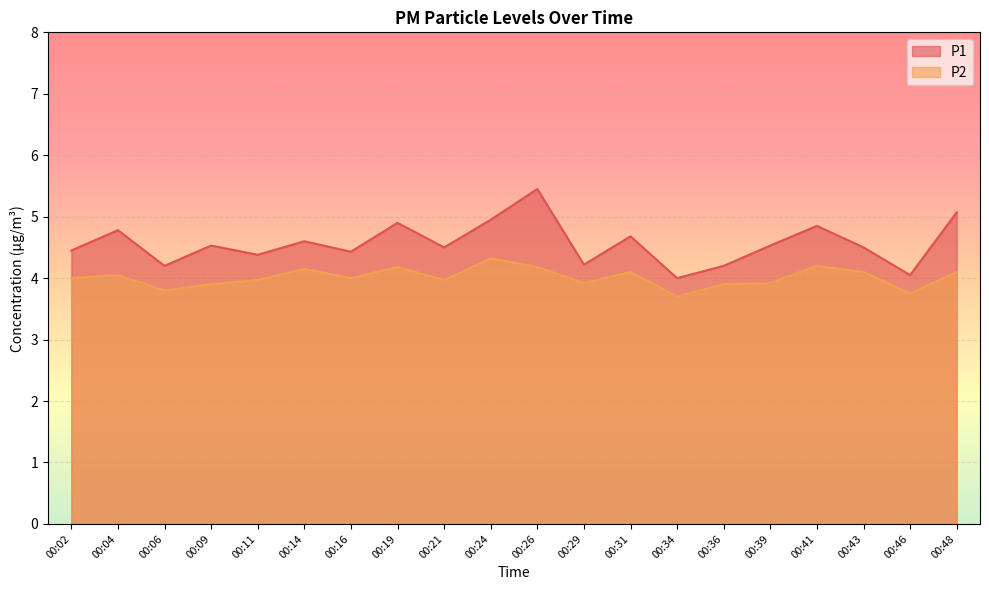

What is the difference between the second highest and second lowest values in the P1 series?

1.0